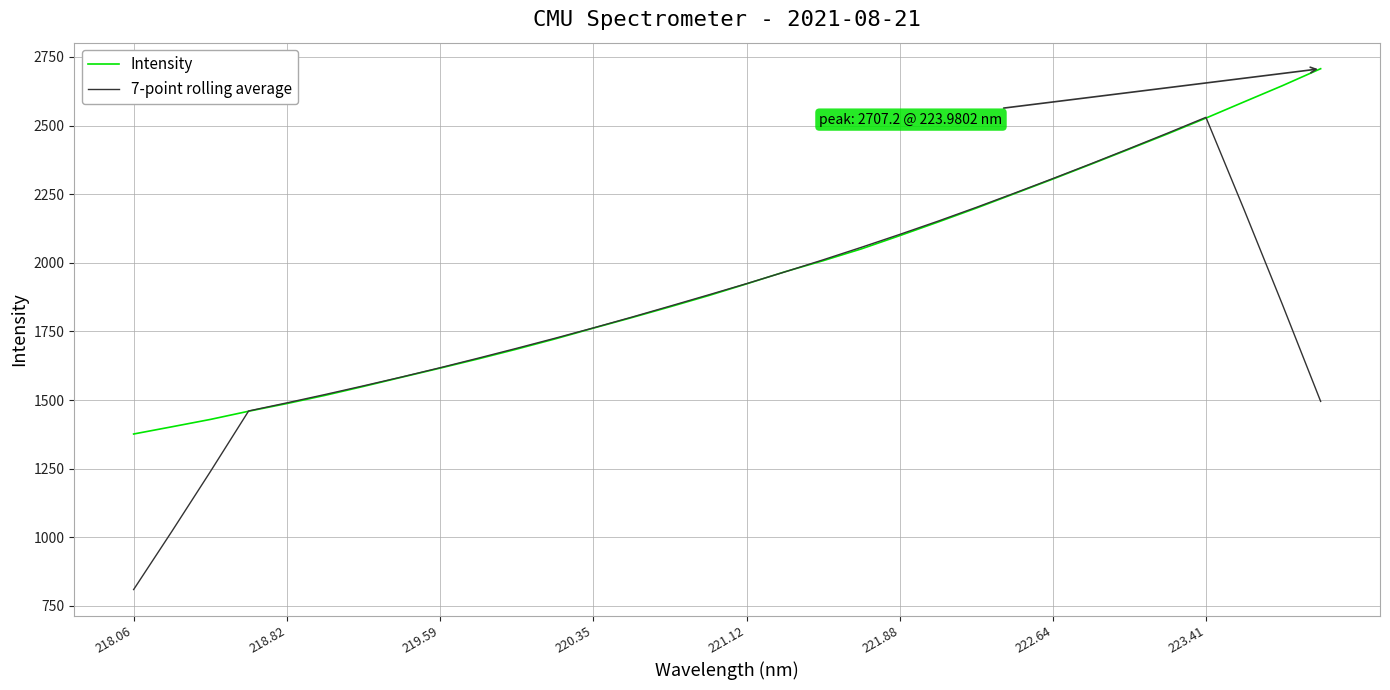

What is the minimum value for Intensity?

1376.4